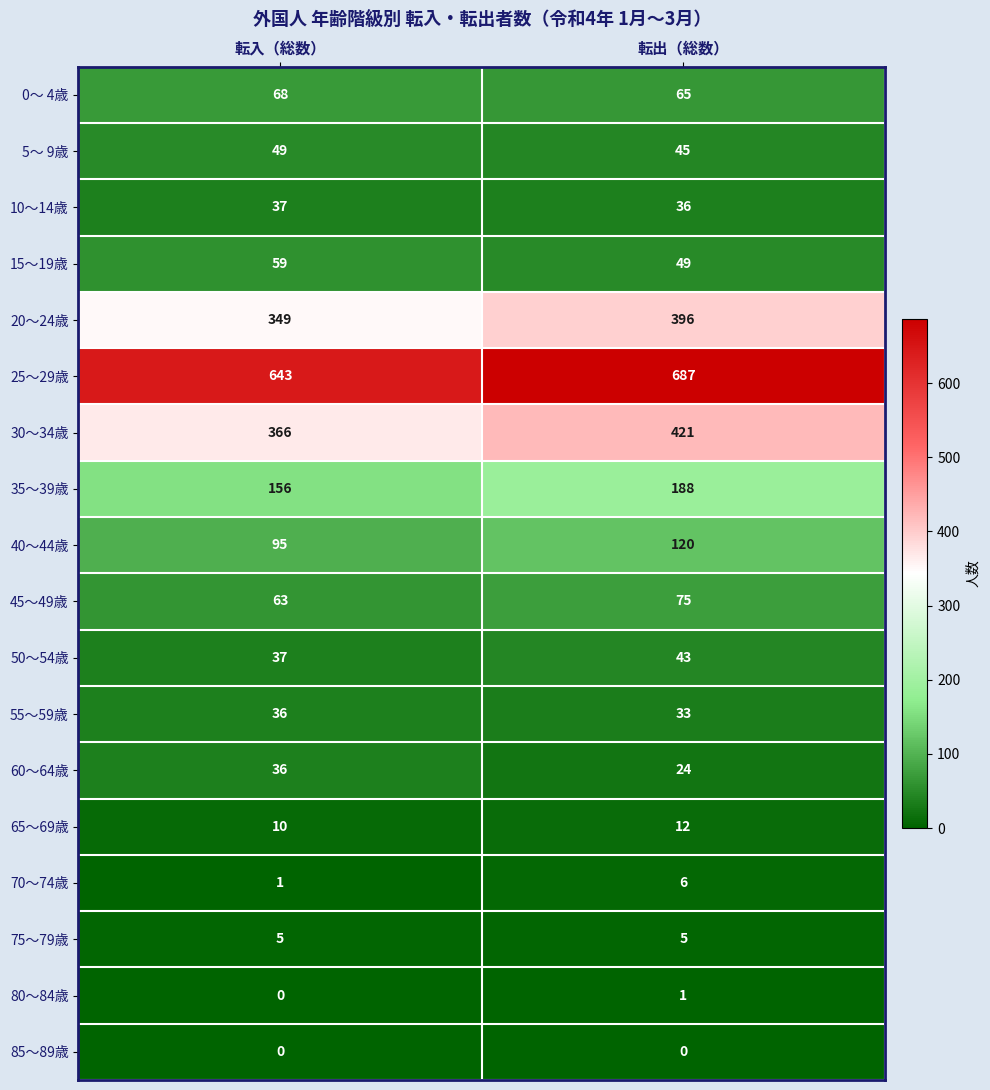

Which series has the largest range (max minus min)?

30～34歳